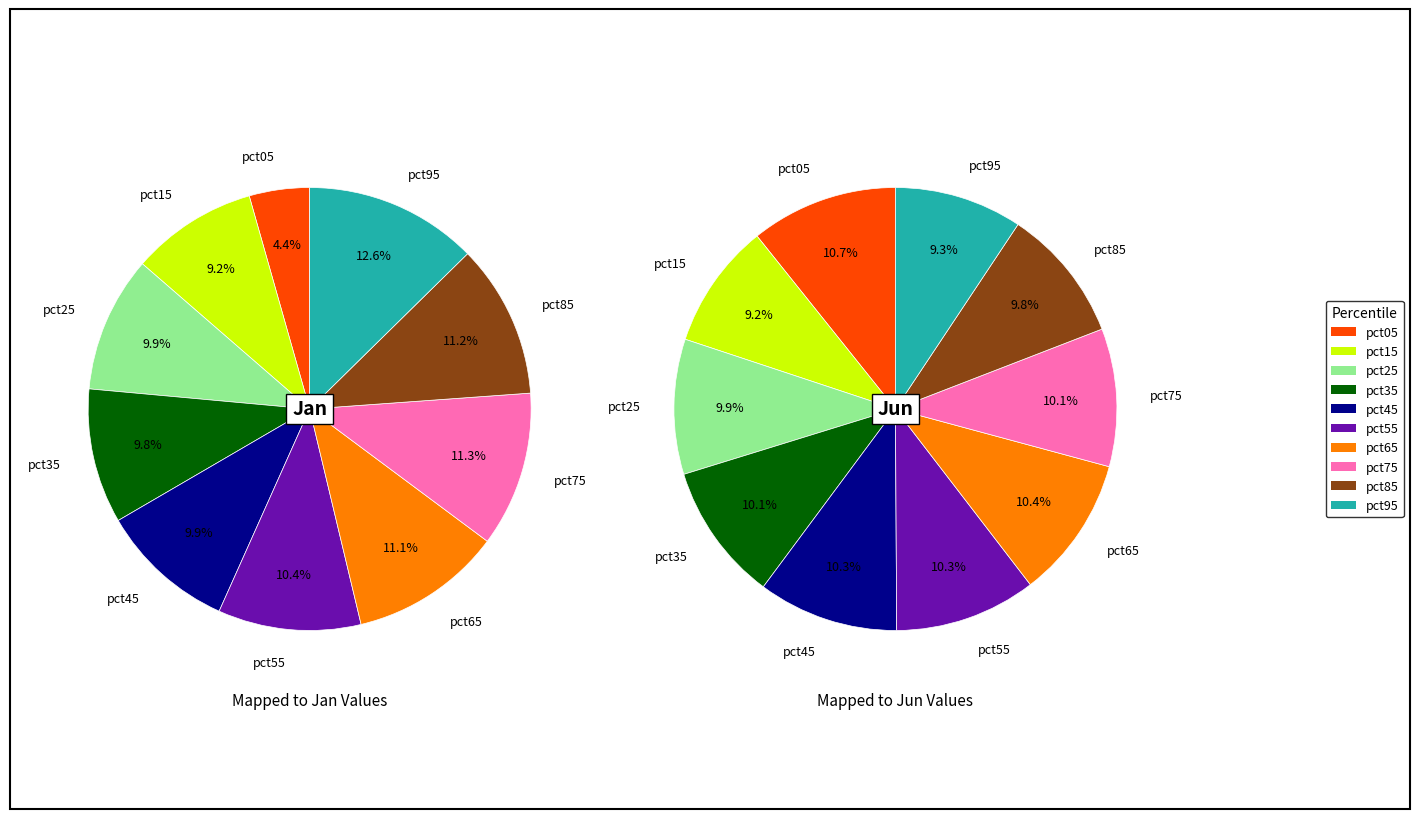

What percentage is the 8 slice, to the nearest percent?

11%